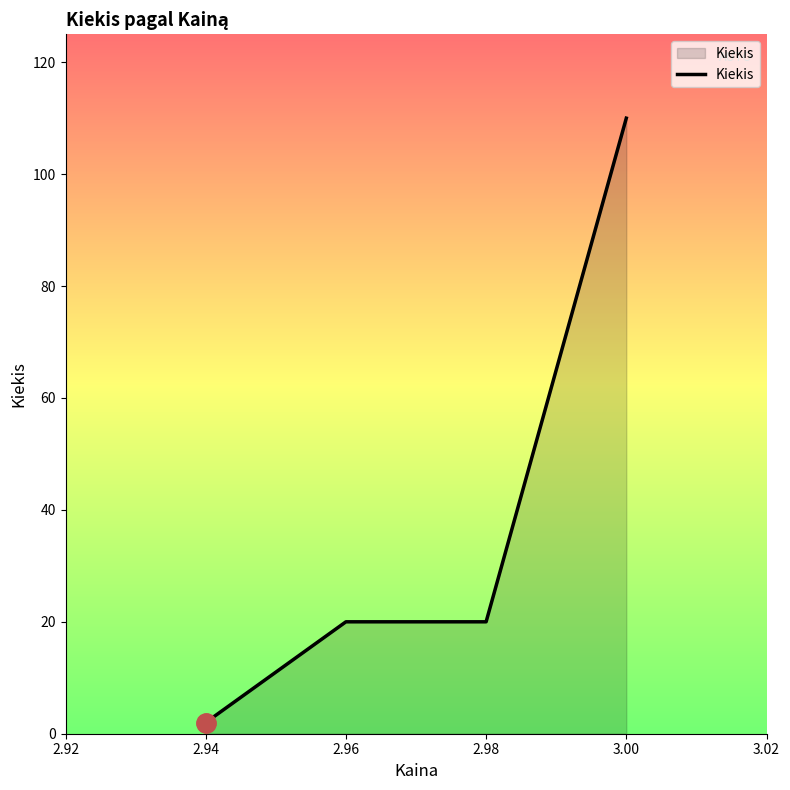

What is the sum of all values?

152